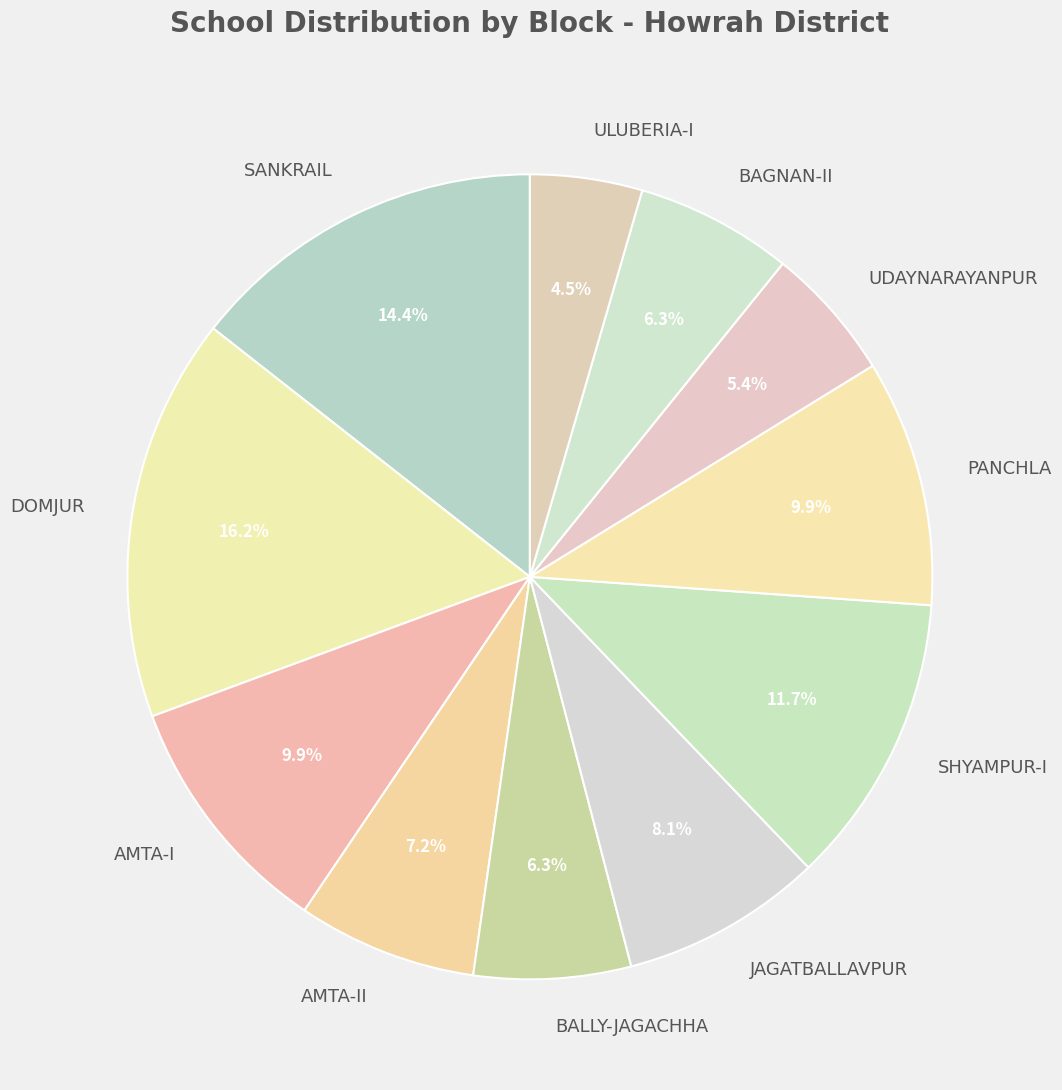

What is the ratio of the value at BAGNAN-II to the value at DOMJUR?

0.4